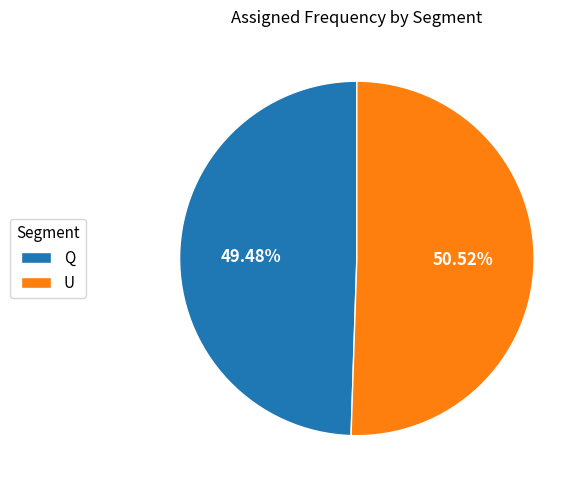

Approximately how many times larger is the value at U compared to Q?

1.0